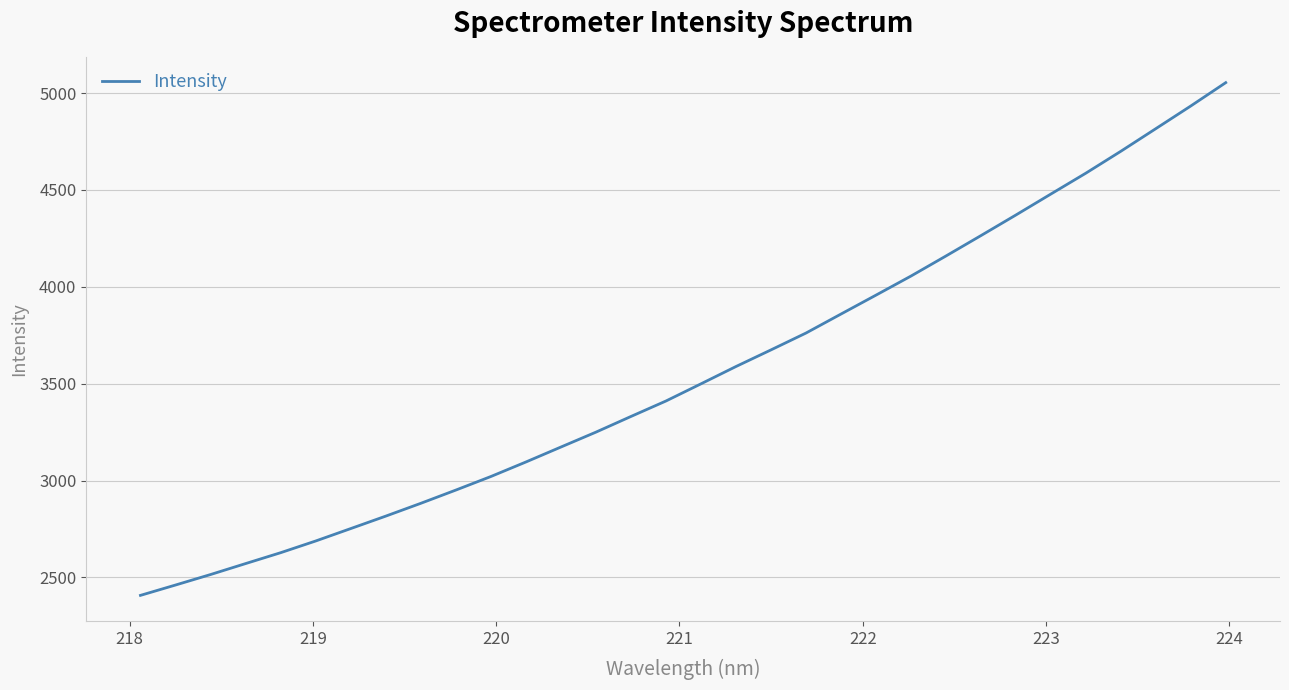

What is the greatest value displayed?

5053.5